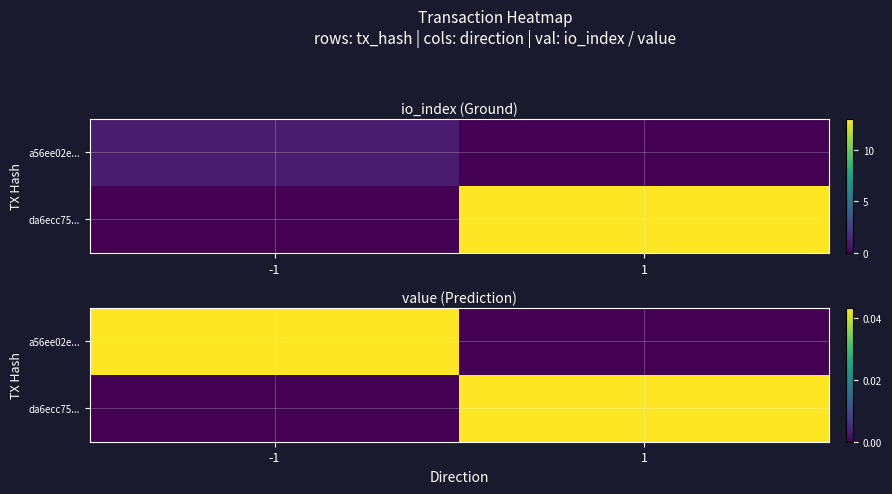

True or false: da6ecc75... has a value of -0.0 at -1.

False